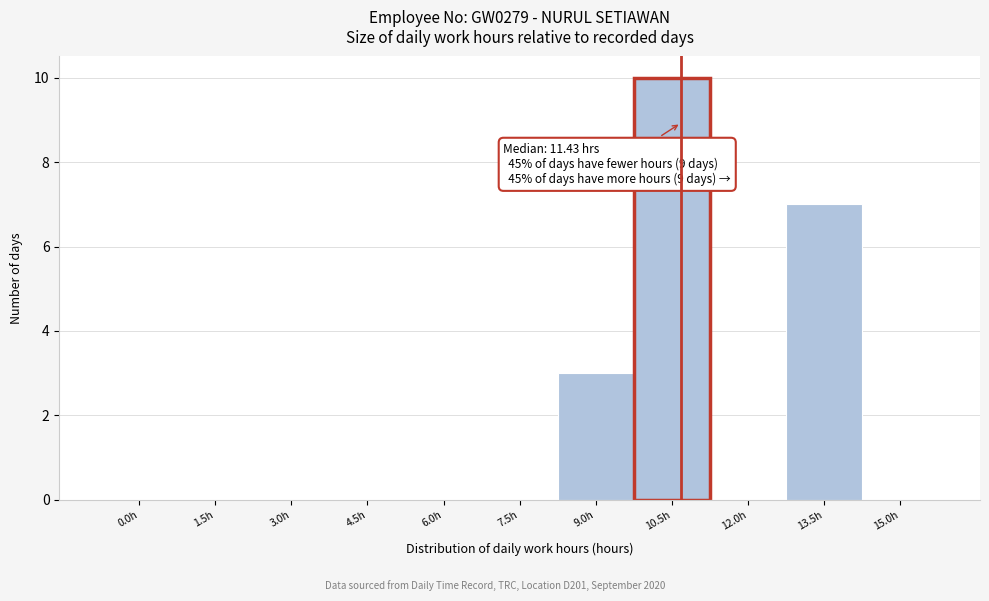

Reading left to right, list all the values displayed in this chart.

0.0h=0	1.5h=0	3.0h=0	4.5h=0	6.0h=0	7.5h=0	9.0h=3	10.5h=10	12.0h=0	13.5h=7	15.0h=0